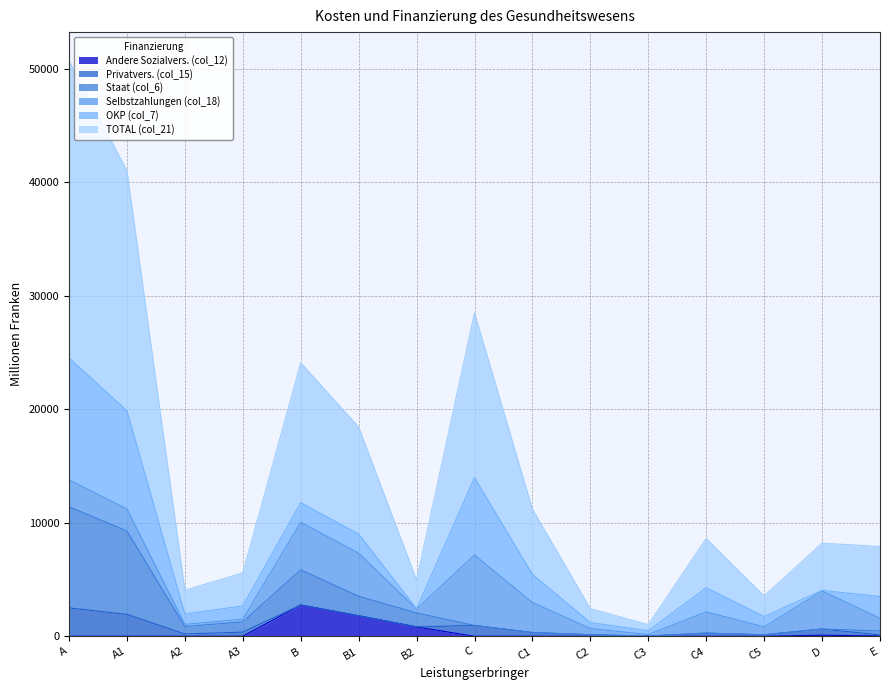

What is the label of the 6th point from the right?

C2